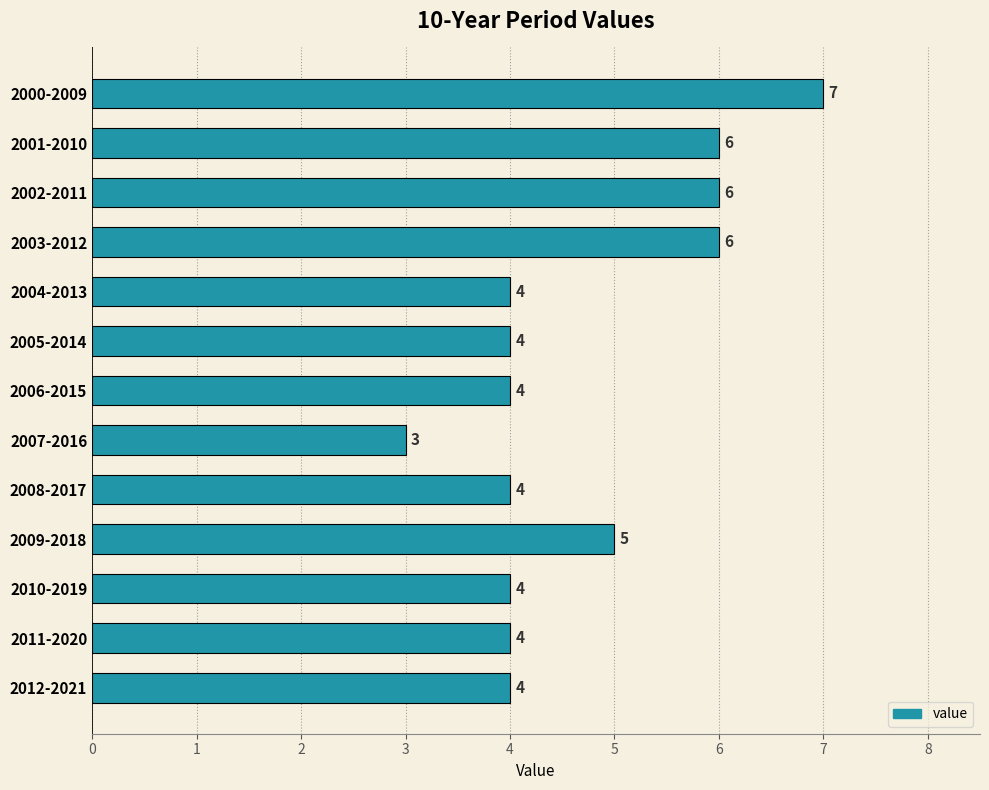

How many data points does each series have?

13